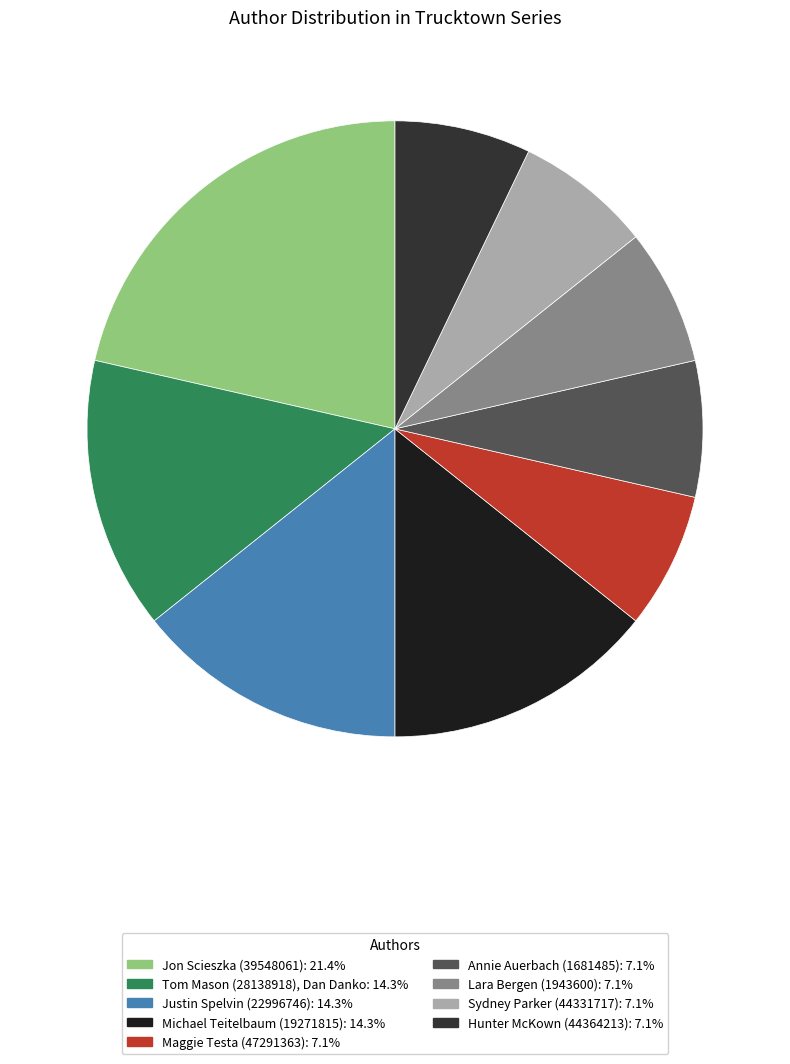

Count the number of slices in the pie.

9